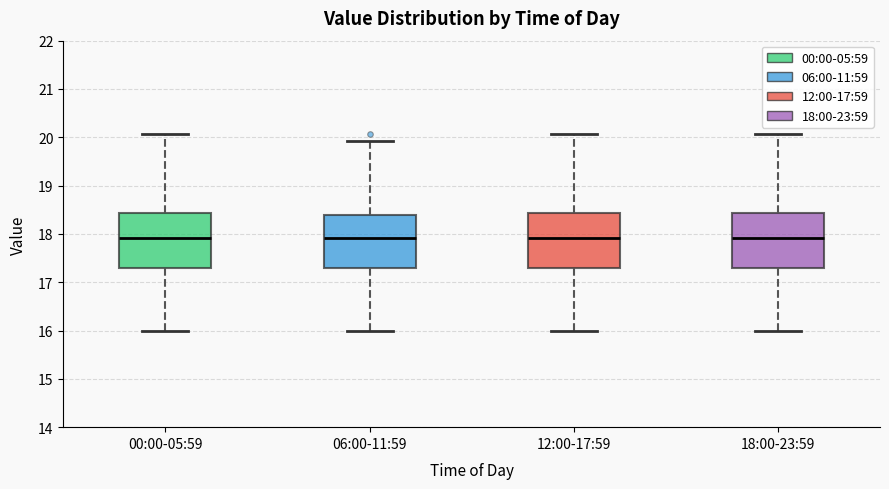

Where does the median line of the box for 06:00-11:59 sit on the y-axis? The values are not printed on the chart, so give them approximately, as read against the axis.

17.9